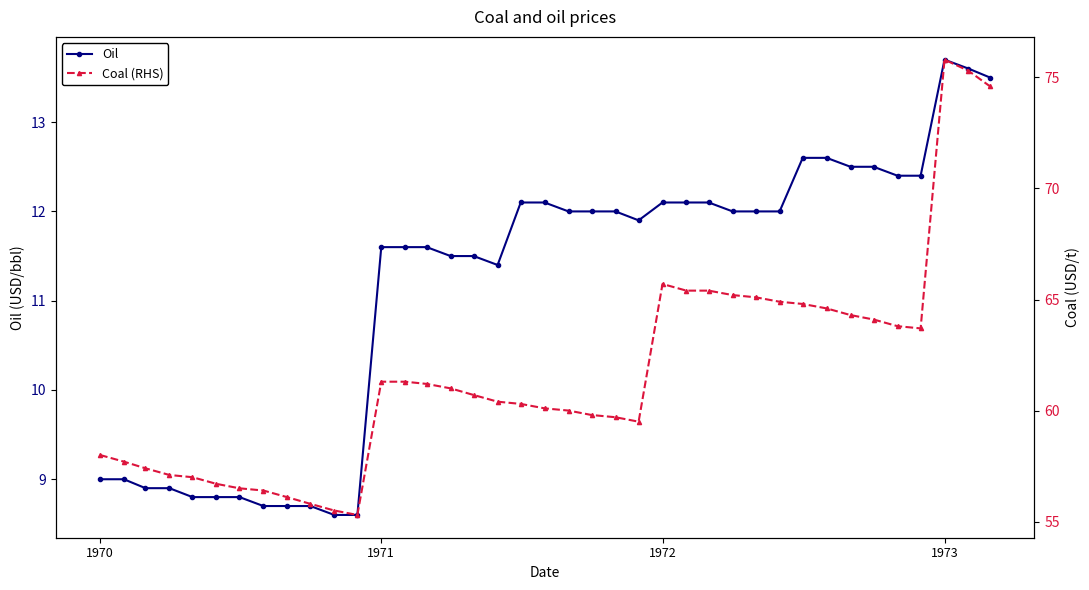

Which series has the largest total across all categories?

Coal (RHS)